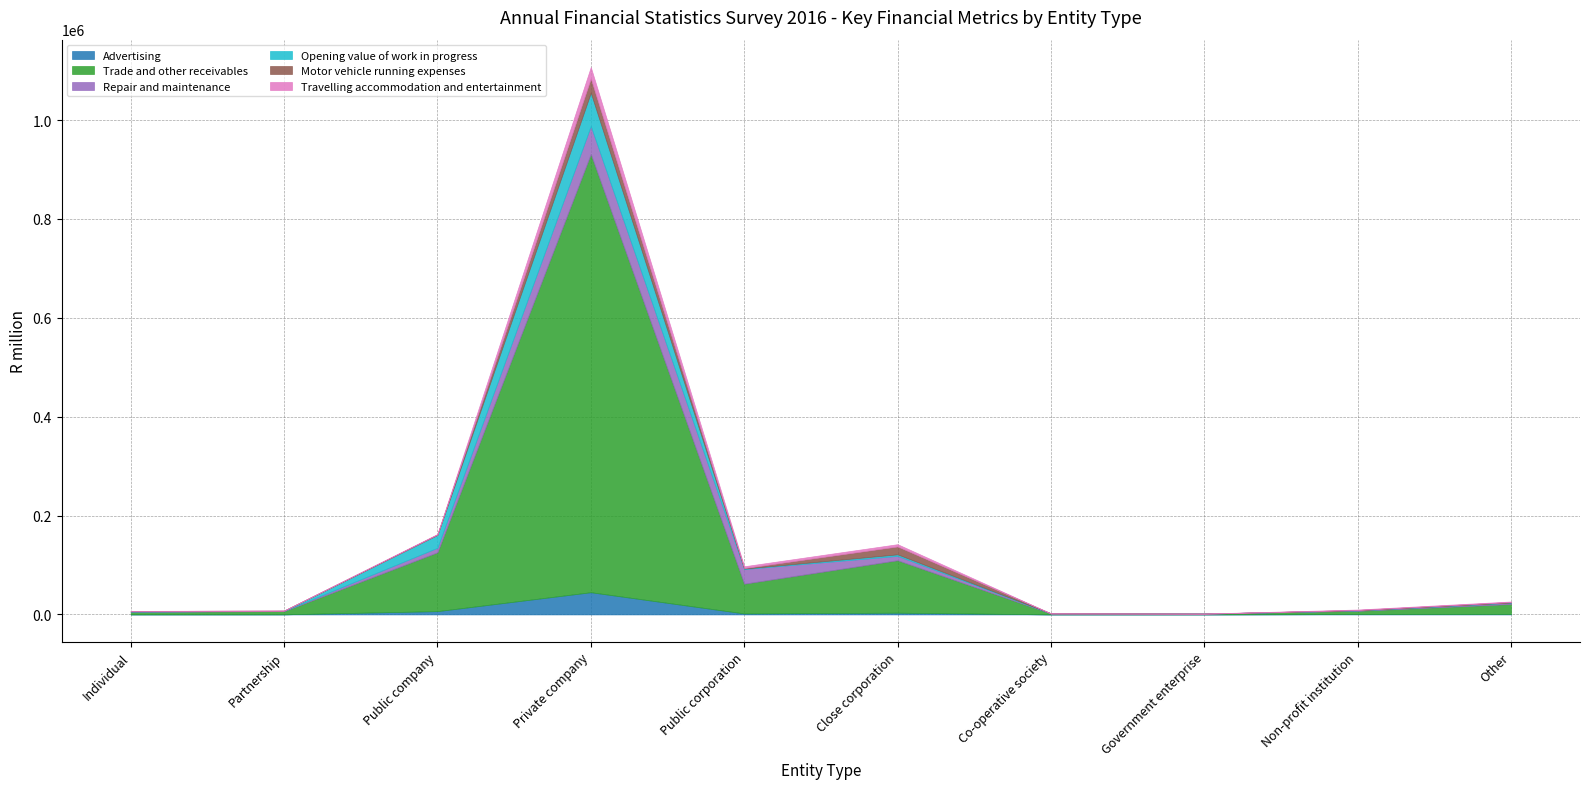

Is the value of Opening value of work in progress at Government enterprise greater than the value of Trade and other receivables at Non-profit institution?

No